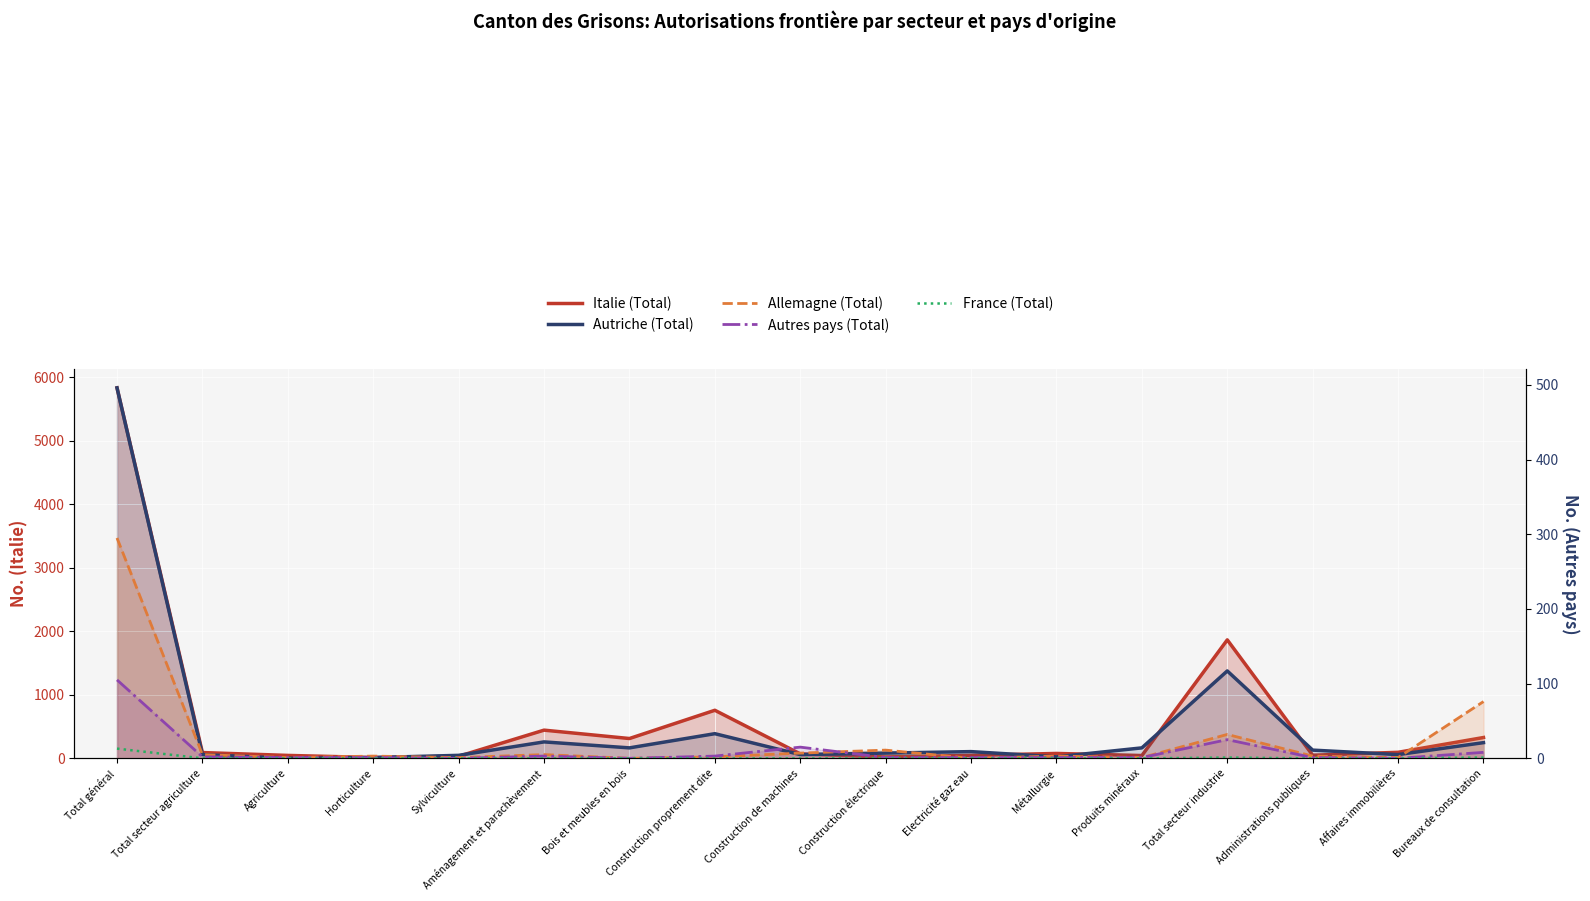

At how many categories does at least one series exceed 4255?

1